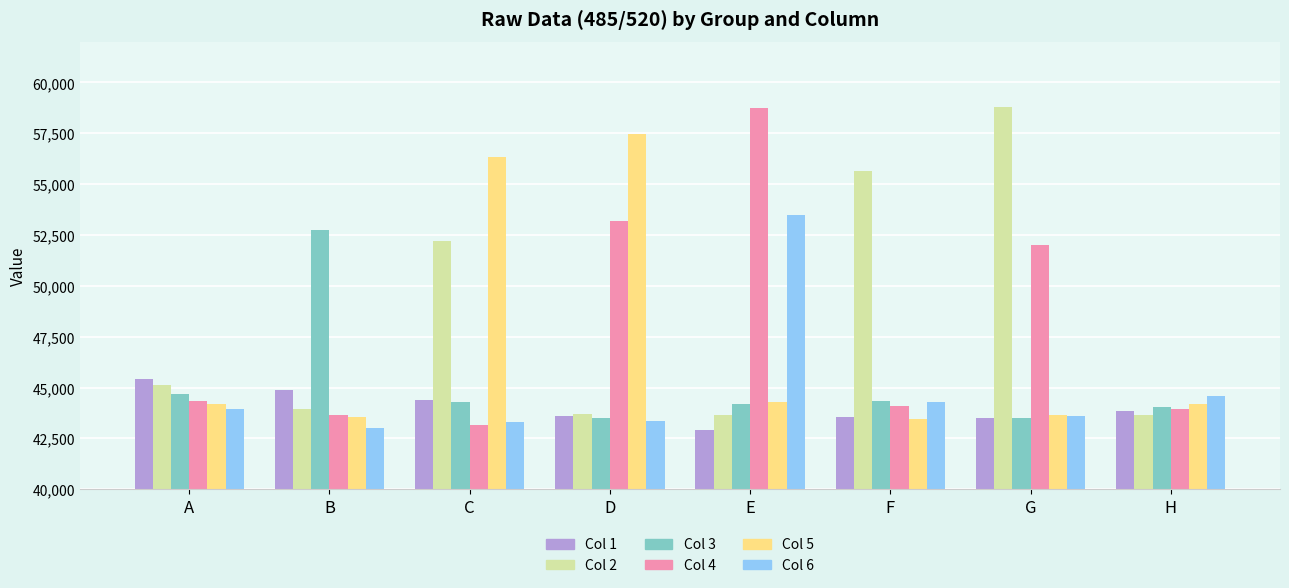

What is the difference between the maximum and second lowest values in the Col 4 series?

15121